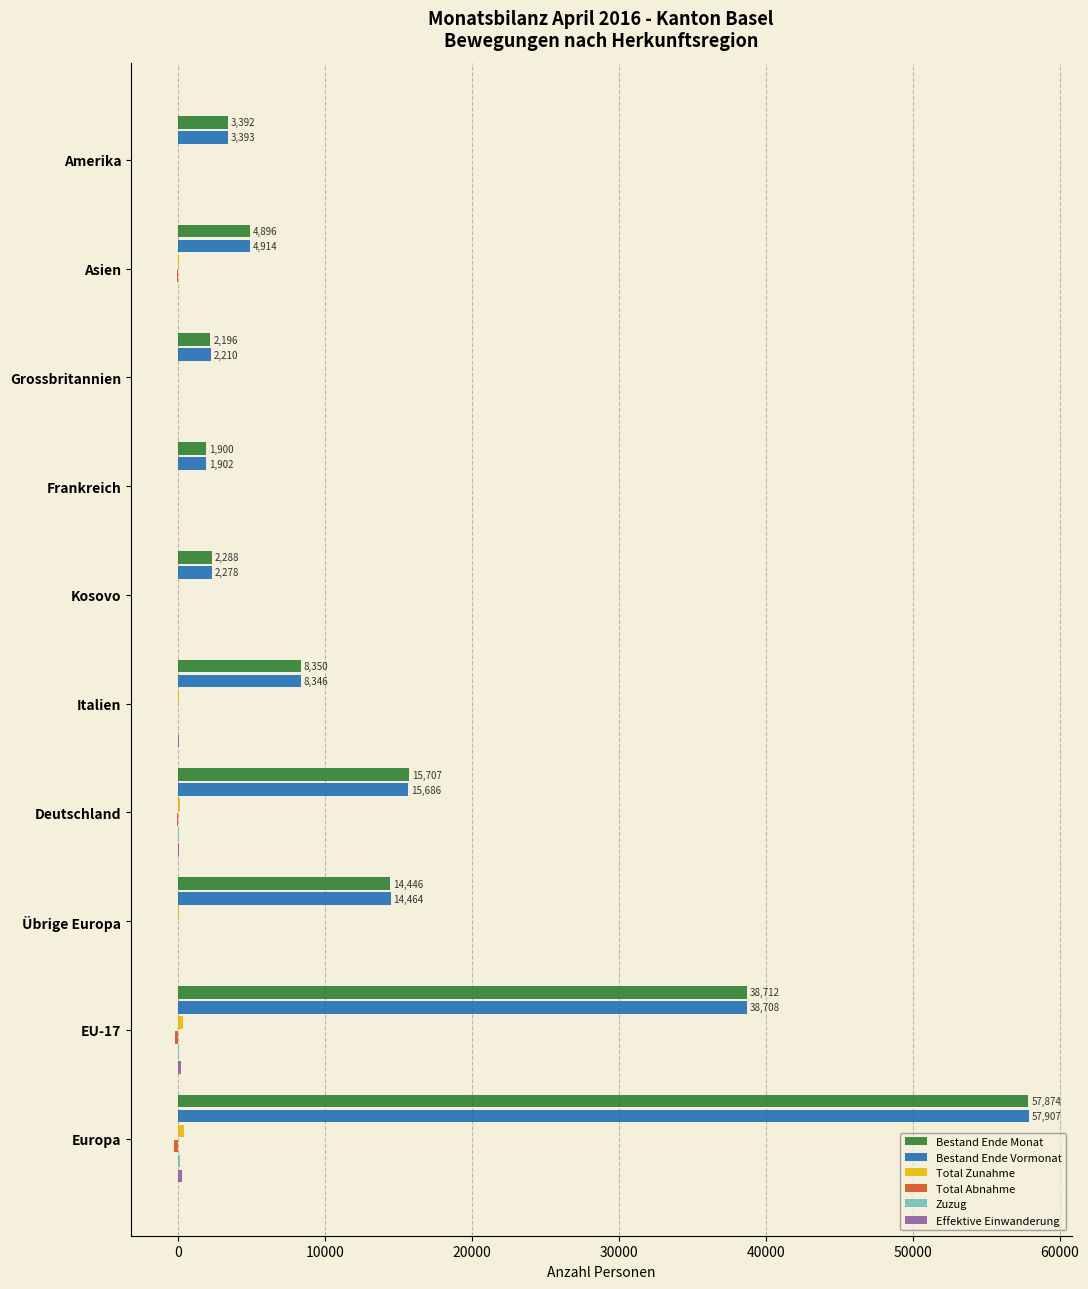

True or false: Bestand Ende Vormonat has a value of 4914 at Asien.

True